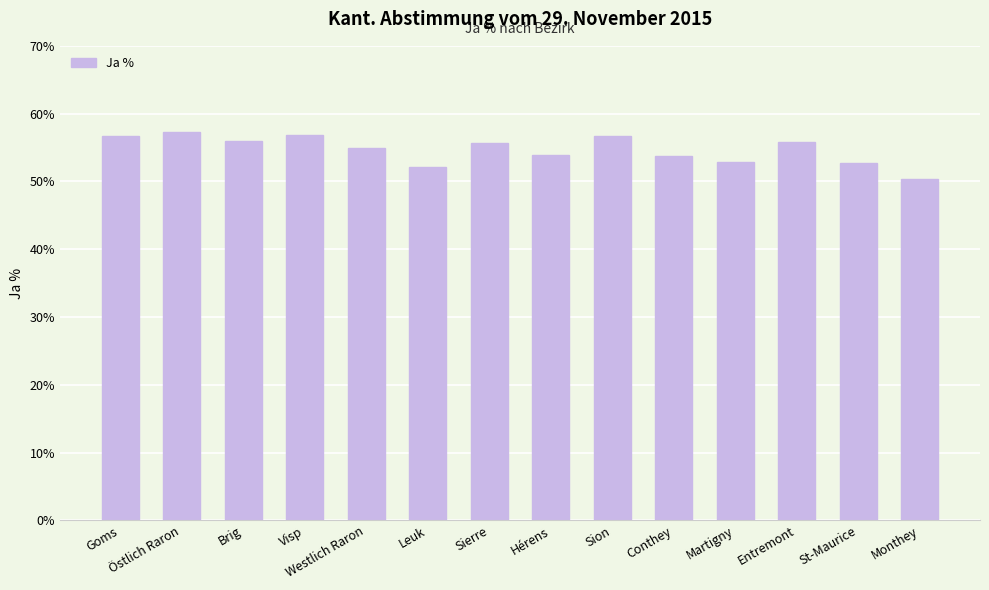

What is the difference between the maximum and minimum values?

6.9